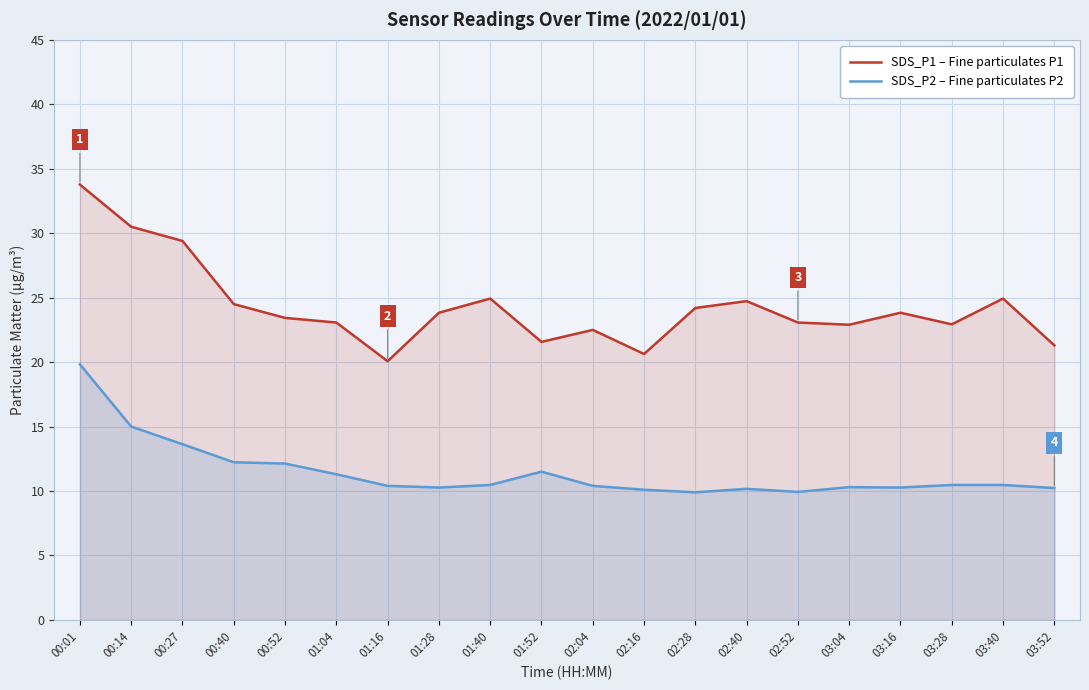

Reading right to left, what are all the values shown in this chart?

SDS_P1 – Fine particulates P1: 21.3	24.9	22.9	23.8	22.9	23.1	24.7	24.2	20.6	22.5	21.6	24.9	23.8	20.1	23.1	23.4	24.5	29.4	30.5	33.8
SDS_P2 – Fine particulates P2: 10.2	10.5	10.5	10.3	10.3	9.9	10.2	9.9	10.1	10.4	11.5	10.5	10.3	10.4	11.3	12.1	12.2	13.6	15.0	19.8